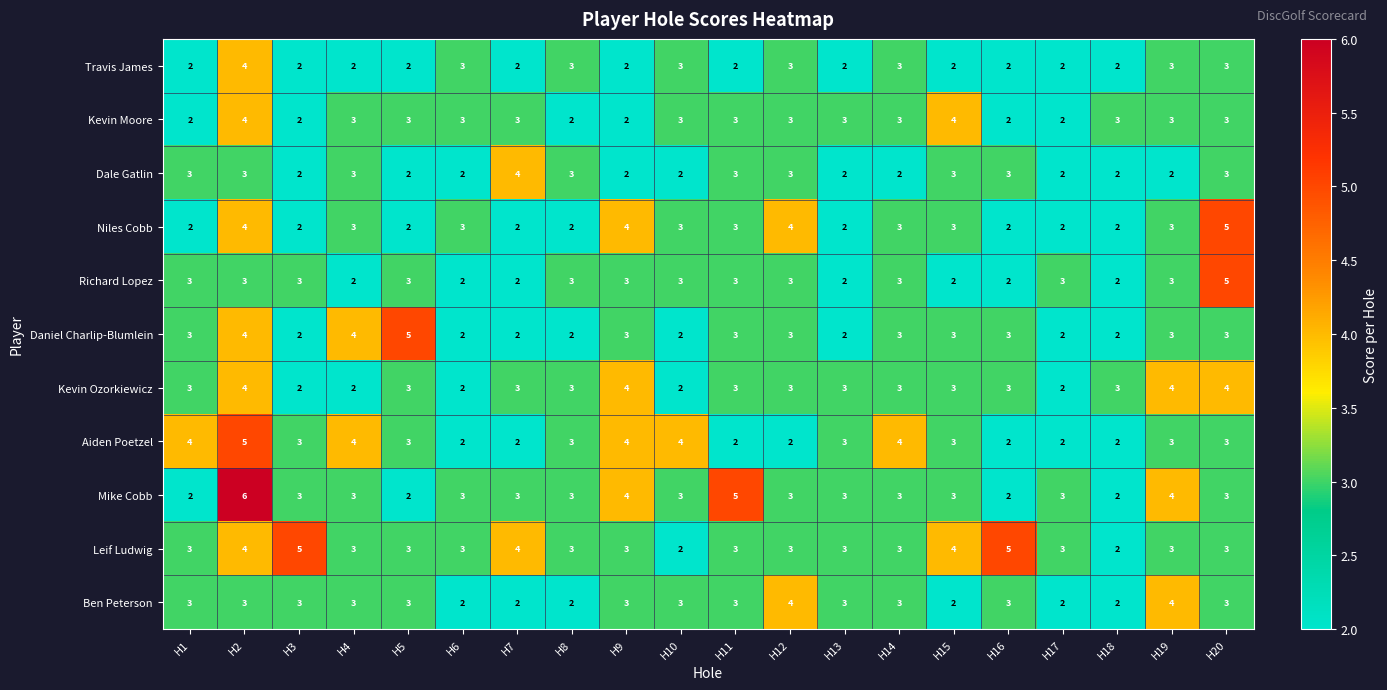

The value of Kevin Ozorkiewicz at H3 is 2. True or false?

True